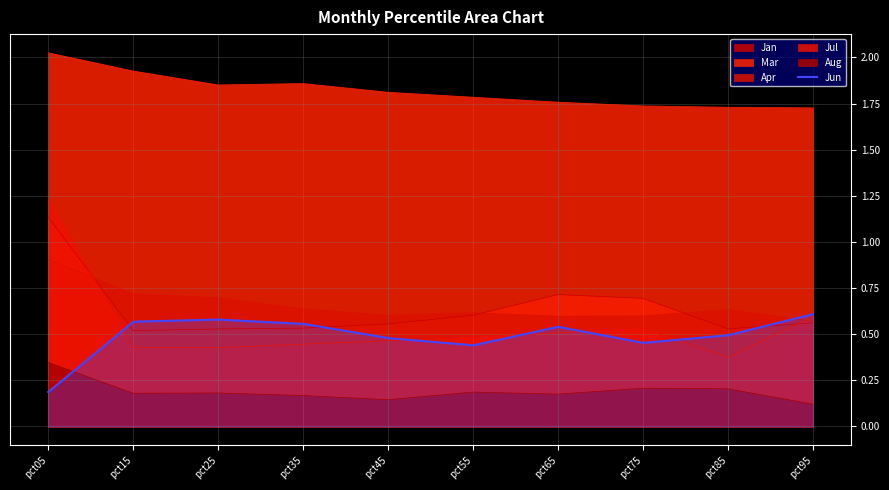

Where is the data nearest to the value 0?

pct05